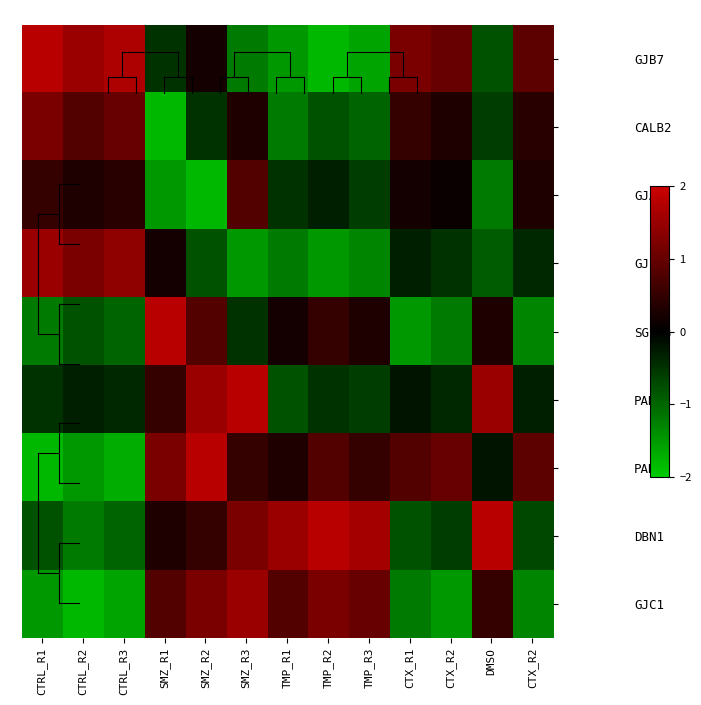

At which category is the sum across all series the highest?

SMZ_R2